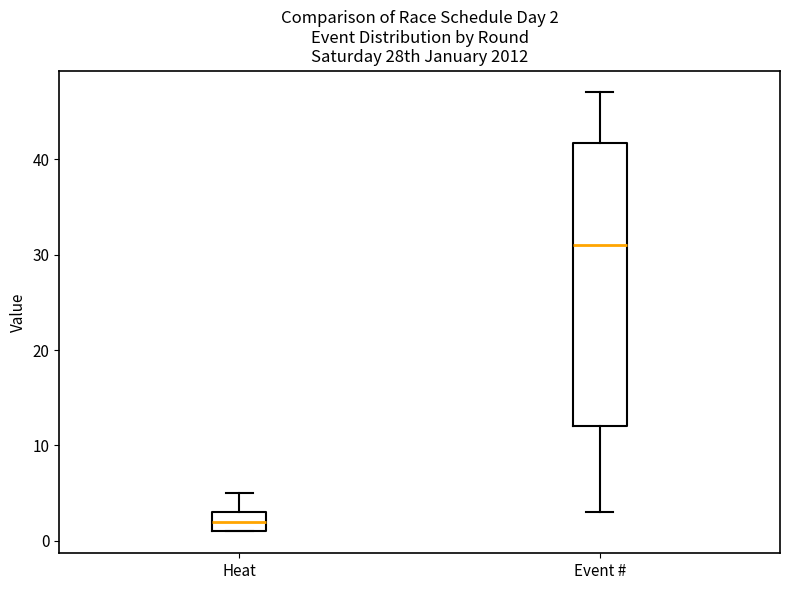

Comparing the boxes themselves (not the whiskers), which one is the tallest?

Event #